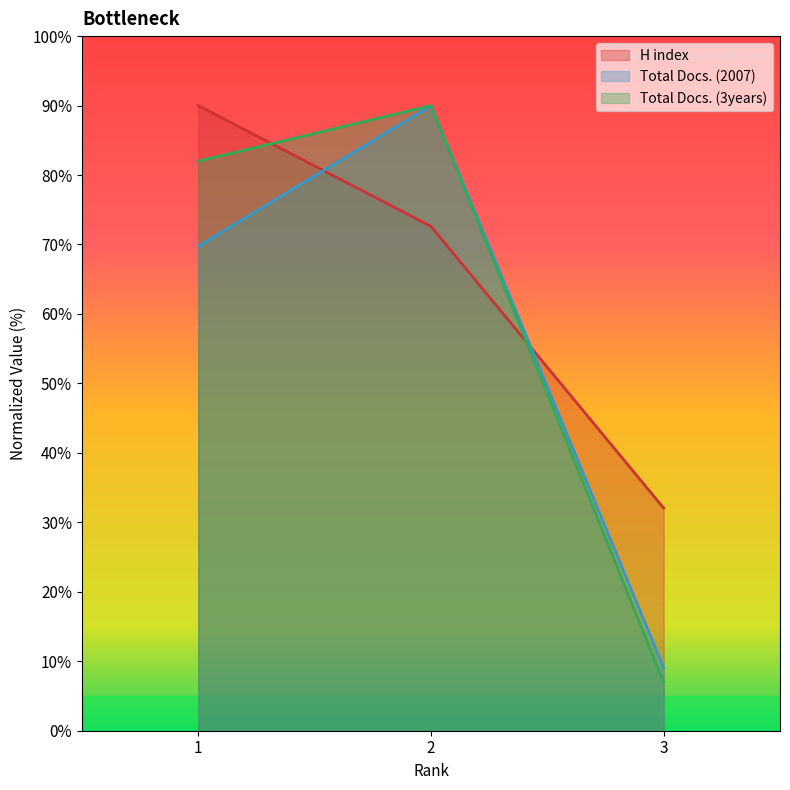

Does the chart display data point markers on the line(s)?

No